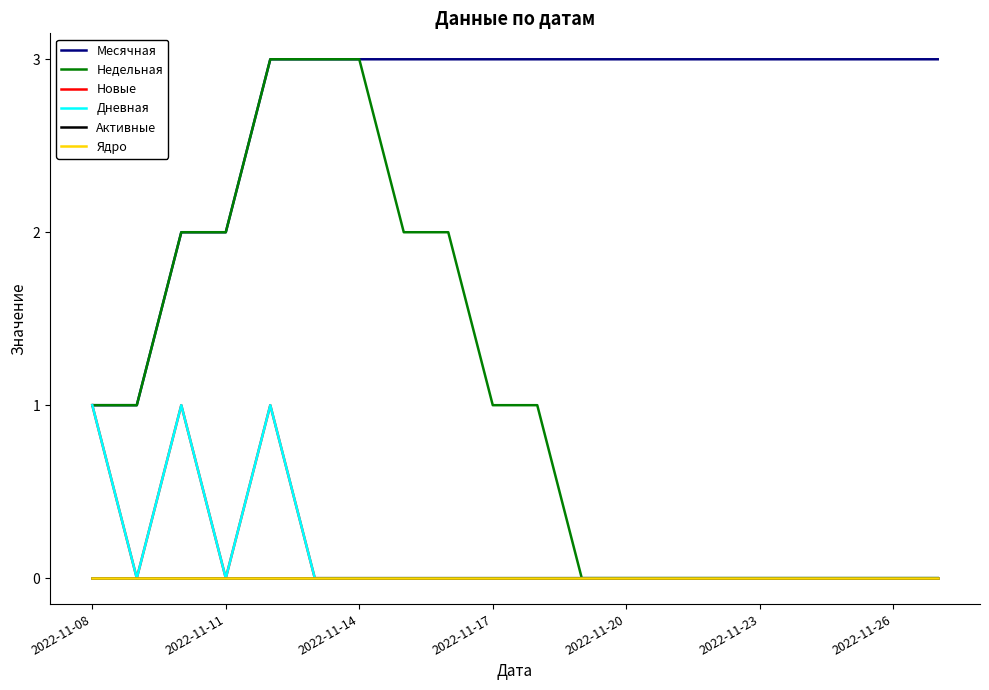

How many distinct data groups are displayed?

6